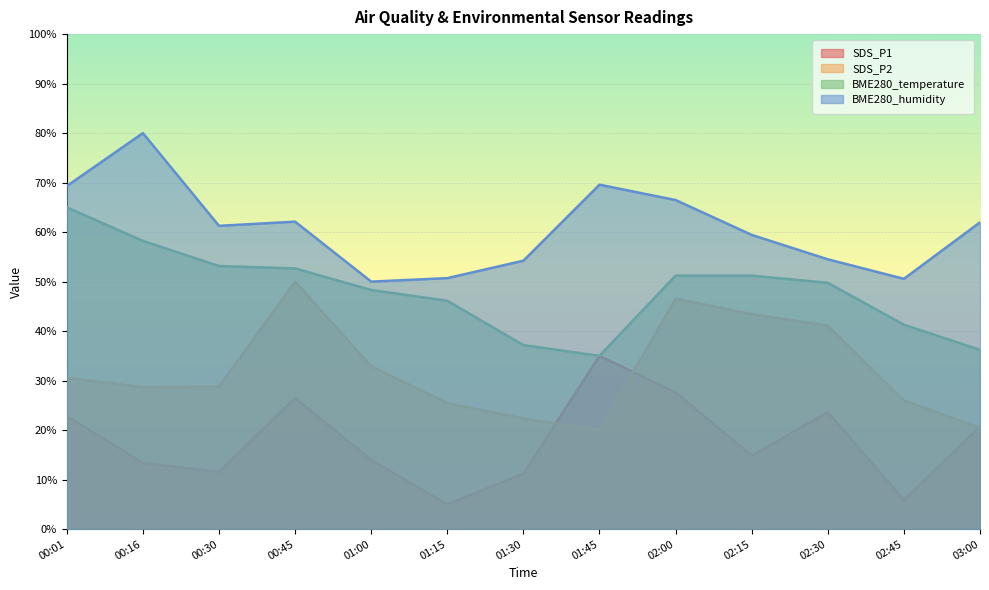

Read the SDS_P2 value at 00:16.

28.7